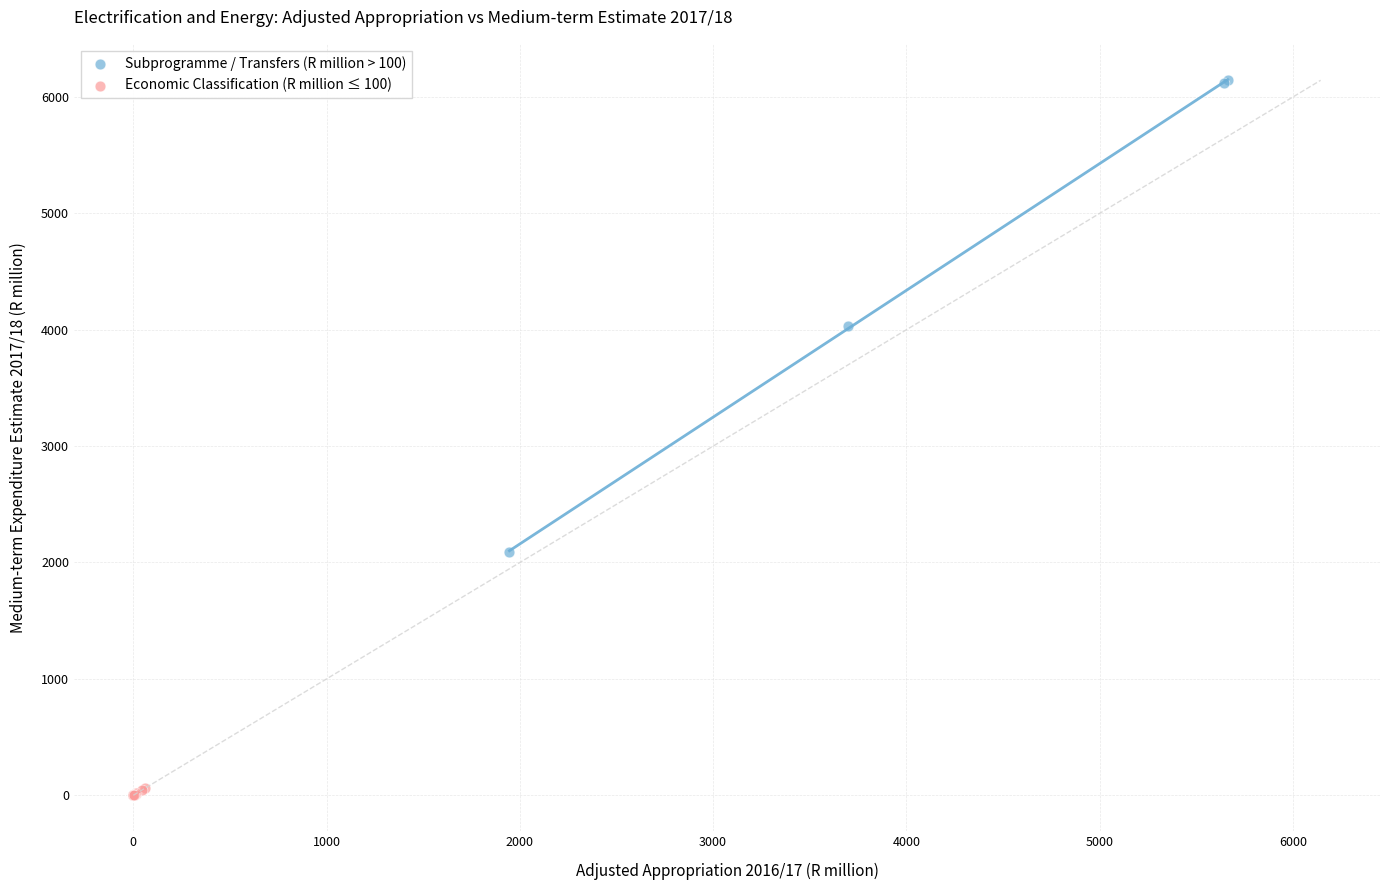

Which series contains the lowest Y value?

Economic Classification (R million ≤ 100)